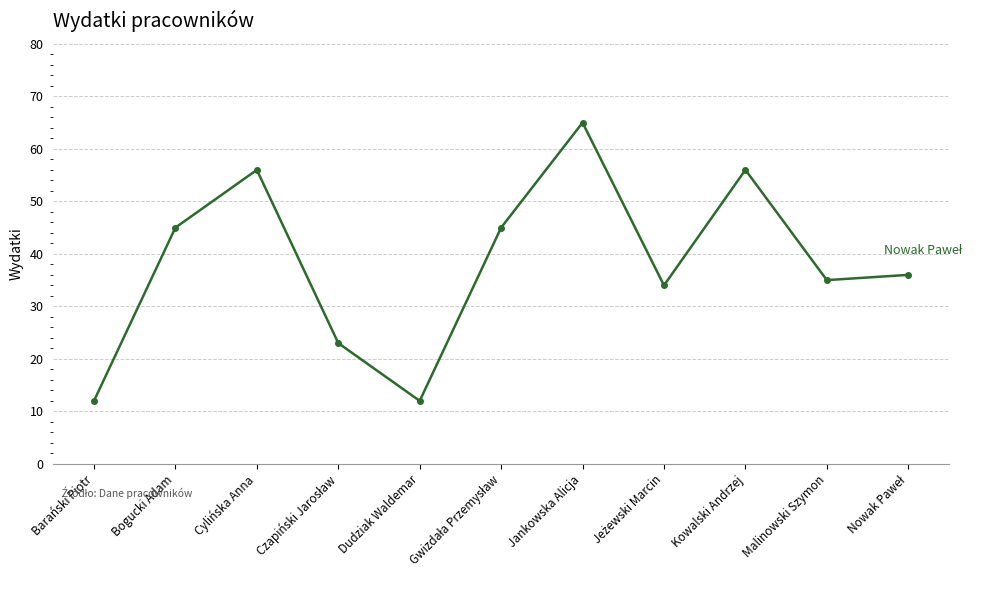

Count the values in the range 23 to 56.

8